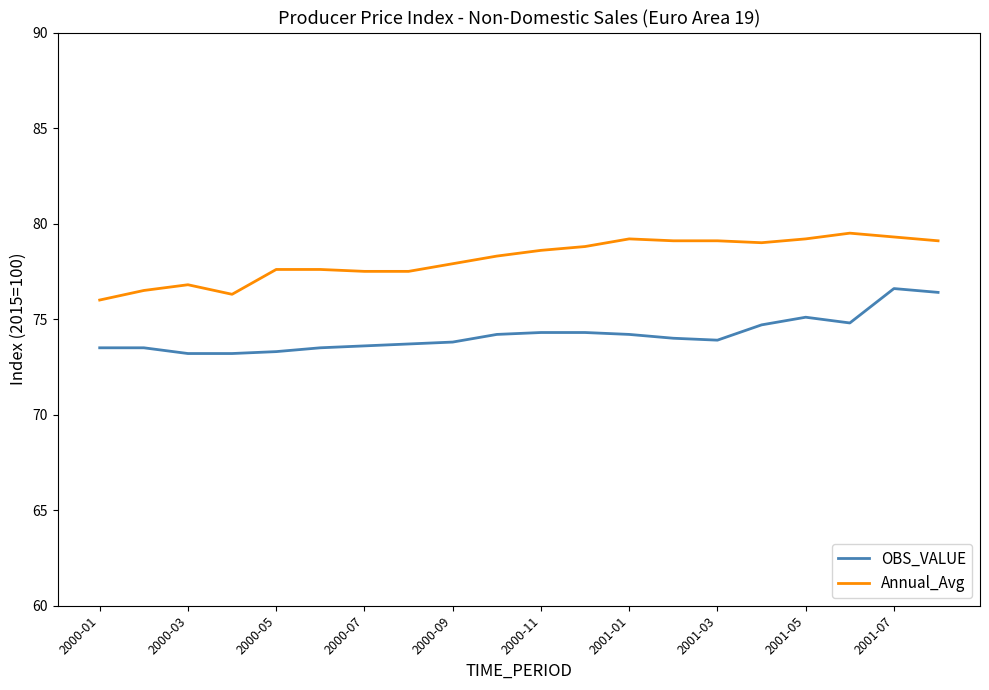

Rank the series by their average value, from highest to lowest.

Annual_Avg, OBS_VALUE